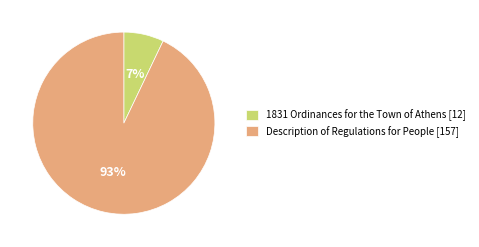

Count the number of slices in the pie.

2